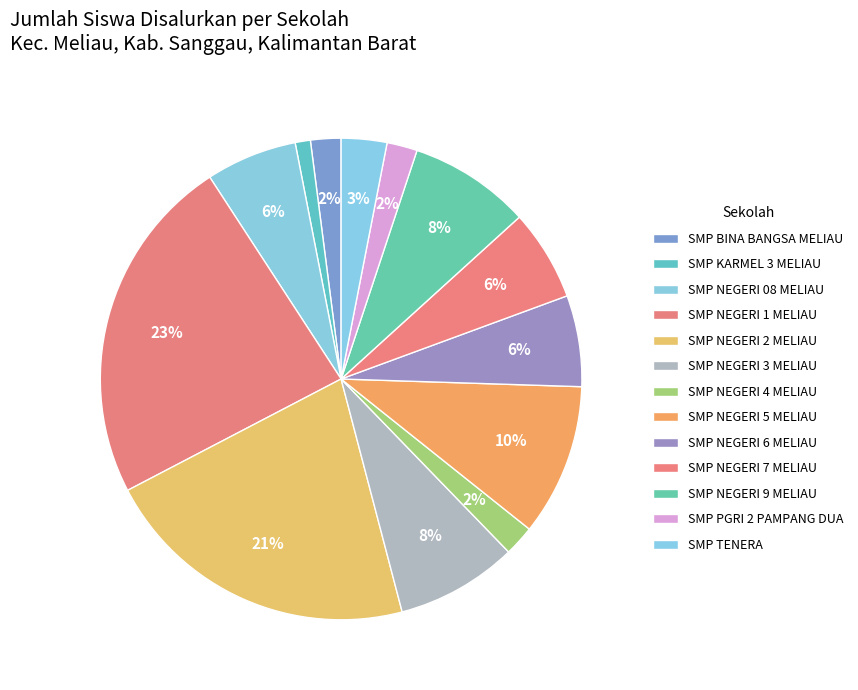

Which category has the smallest portion of the pie?

SMP KARMEL 3 MELIAU